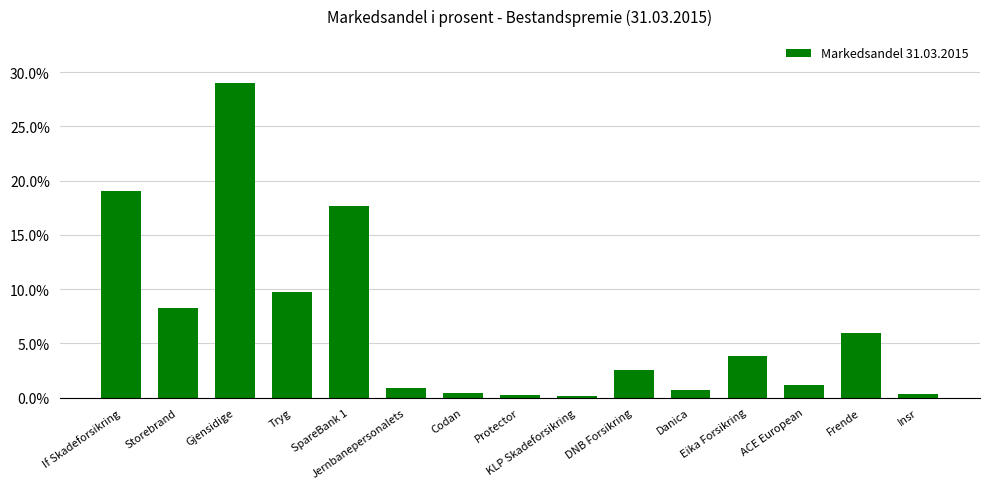

What is the value of the 11th bar from the left?

0.7